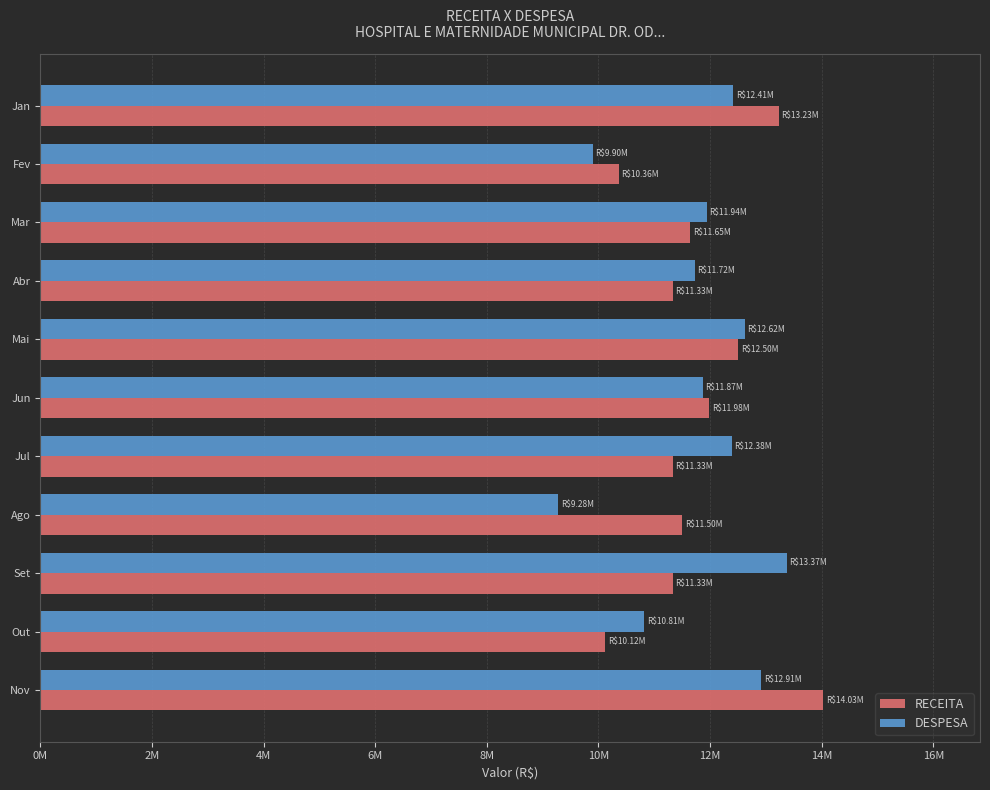

What are all the series names shown in the legend?

RECEITA, DESPESA